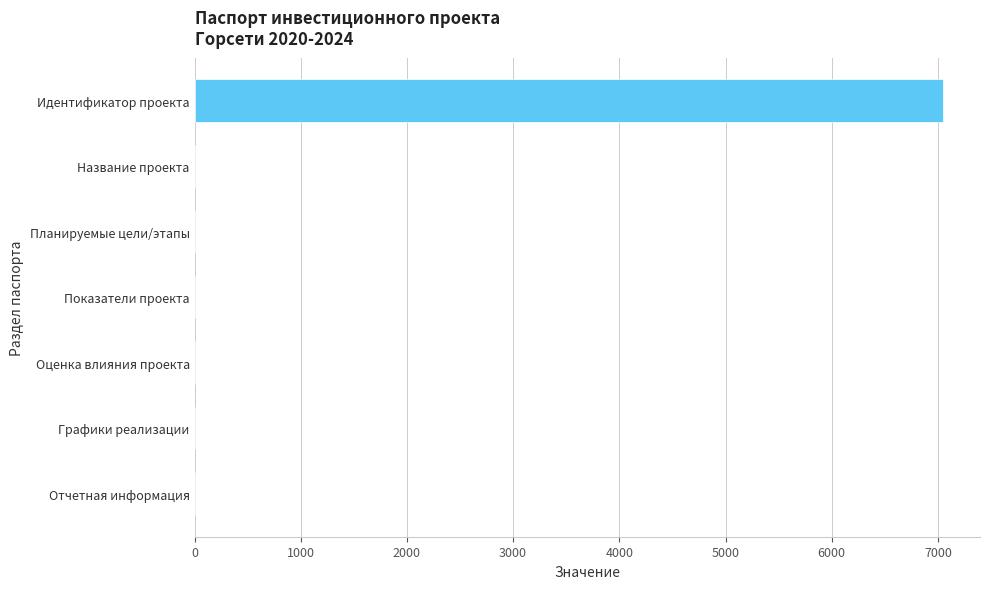

The chart shows a value of 7044 at Идентификатор проекта. True or false?

True